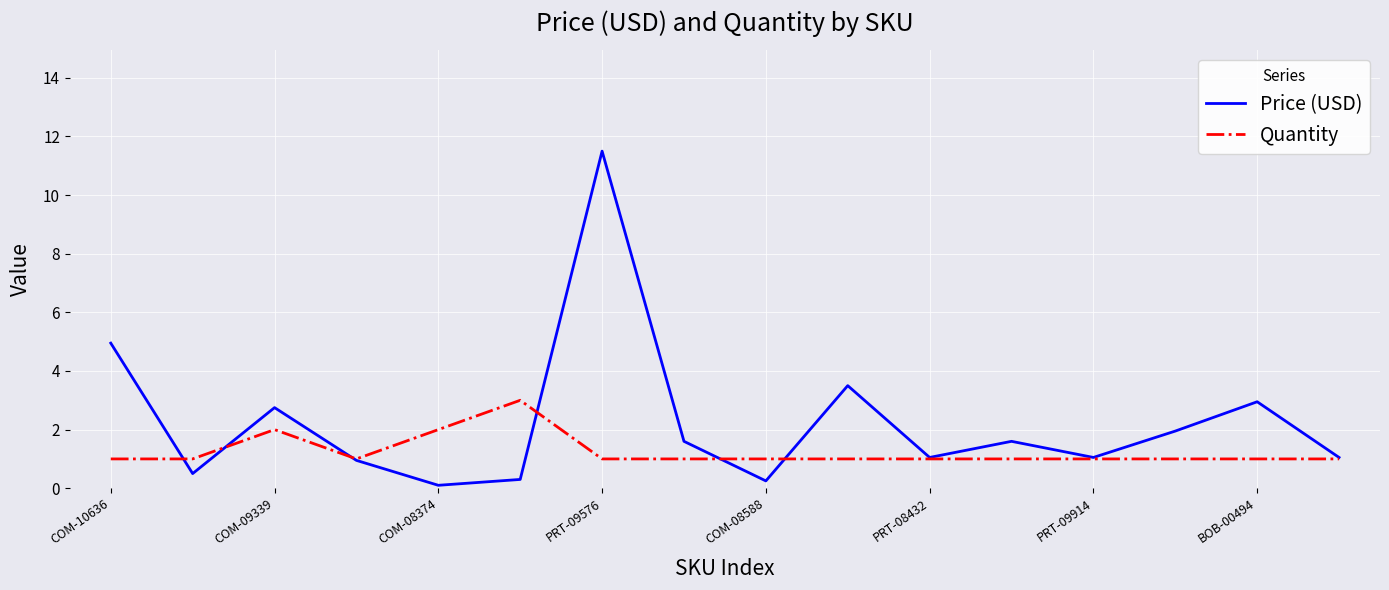

What is the minimum value for Quantity?

1.0